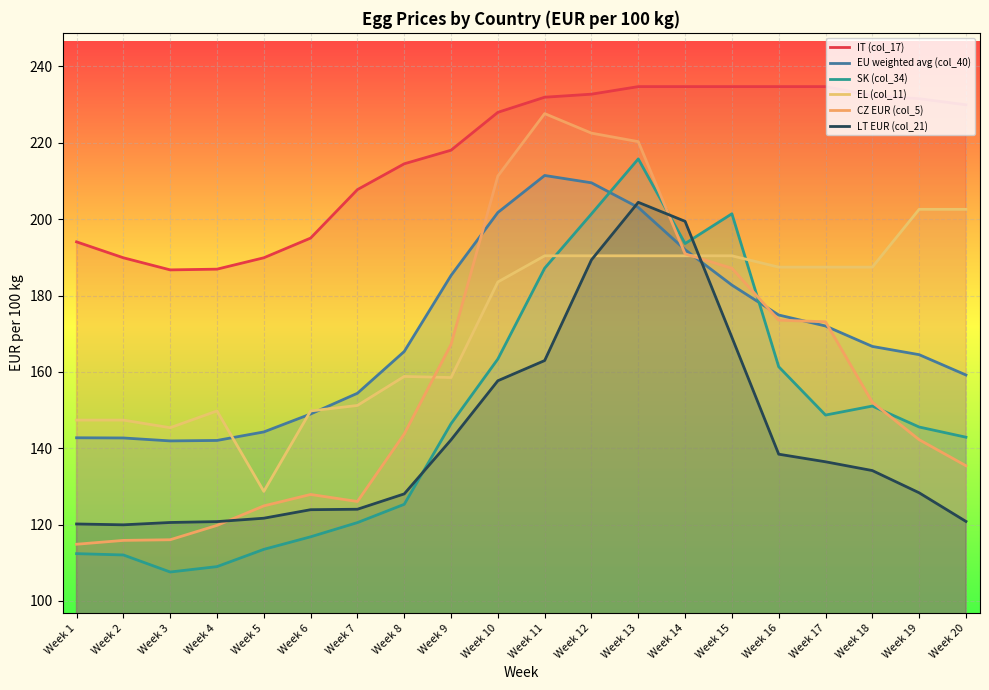

At which category does LT EUR (col_21) reach its first local peak?

Week 13